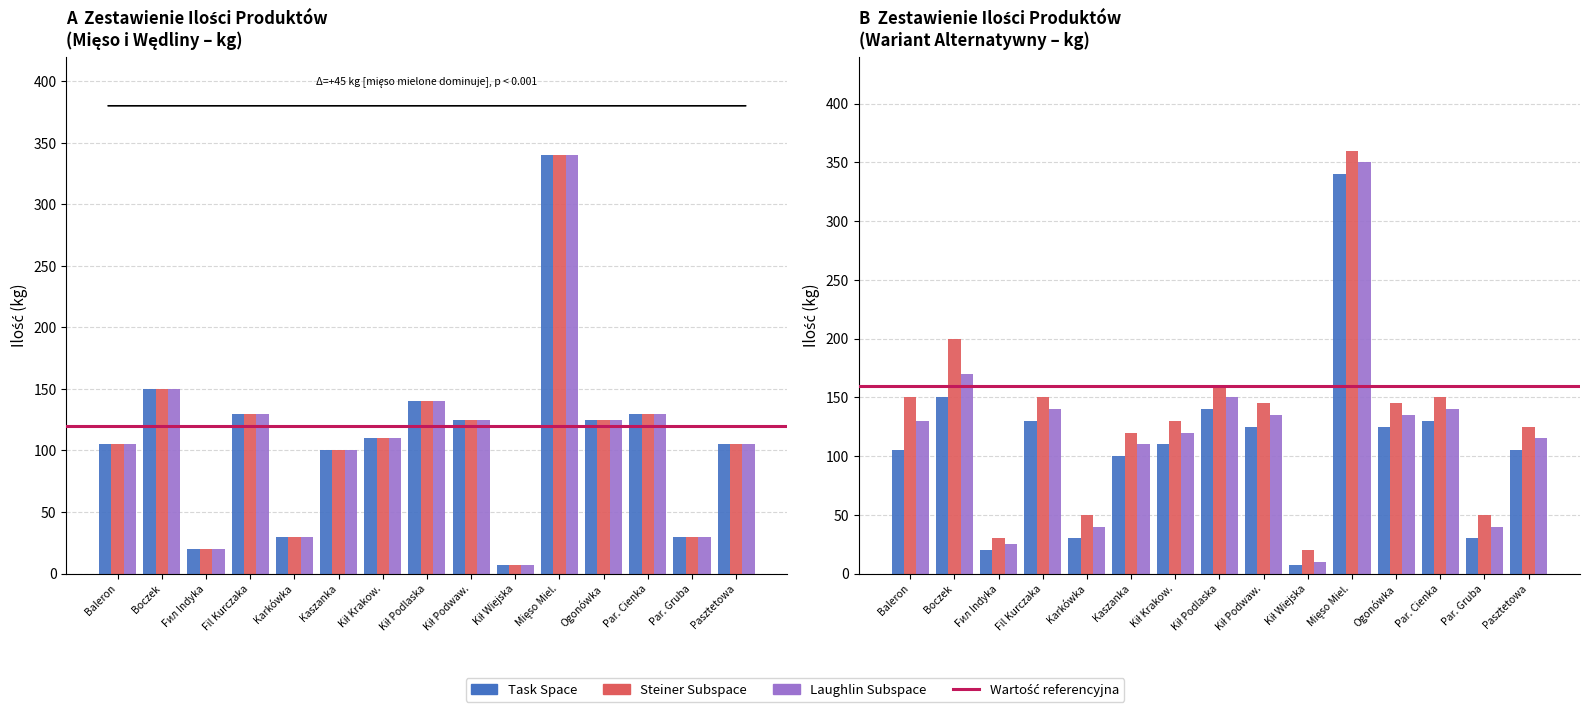

Between Boczek and Karkówka, which series saw the biggest shift?

Steiner Subspace